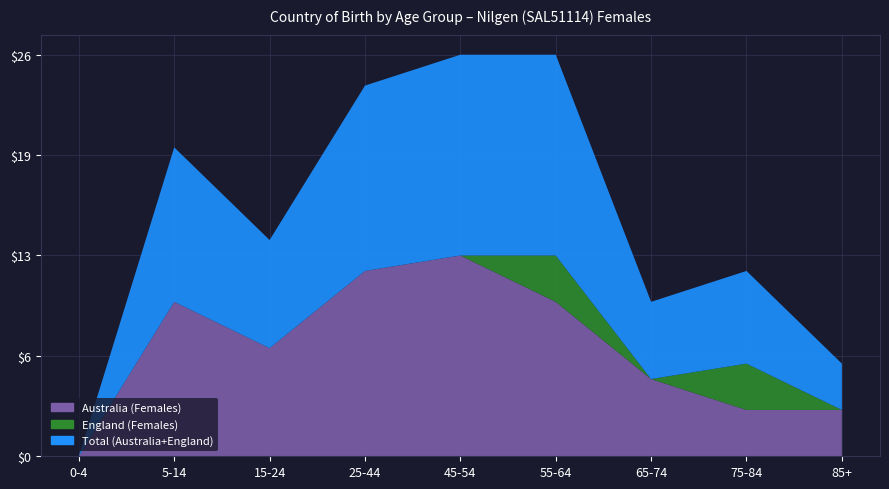

Reading left to right, extract all data points from this chart.

Australia (Females): 0	10	7	12	13	10	5	3	3
England (Females): 0	0	0	0	0	3	0	3	0
Total (Australia+England): 0	10	7	12	13	13	5	6	3